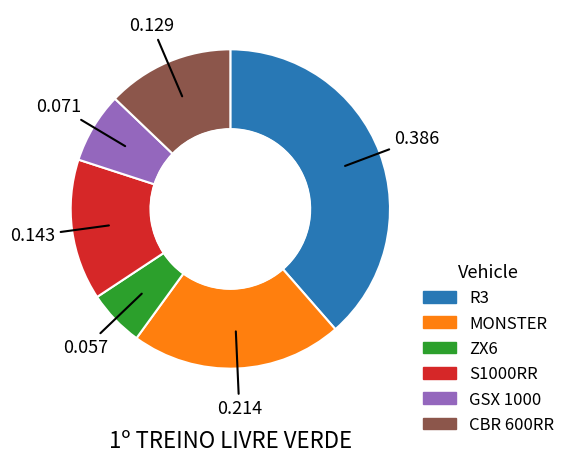

Is there any slice that represents more than half of the pie?

No